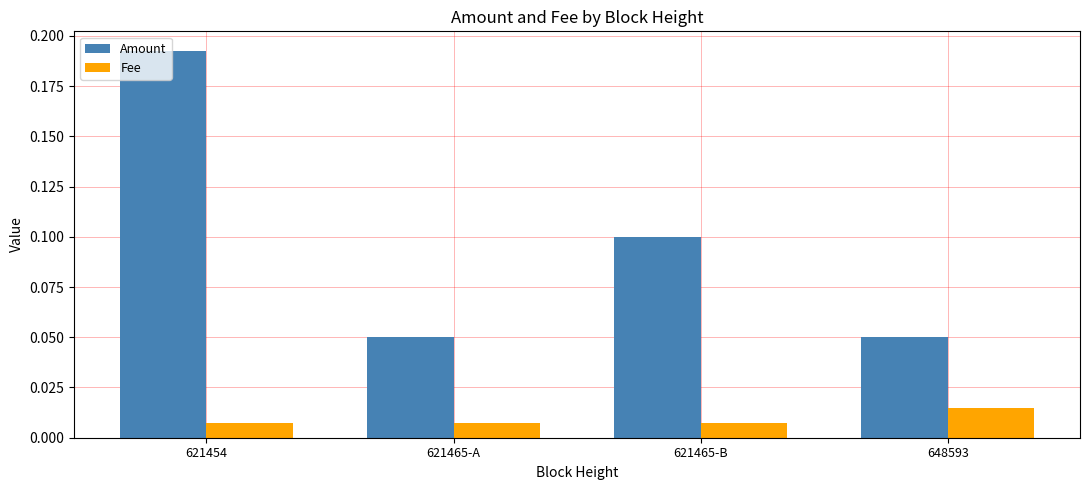

At 621454, list the series in order from largest to smallest.

Amount, Fee